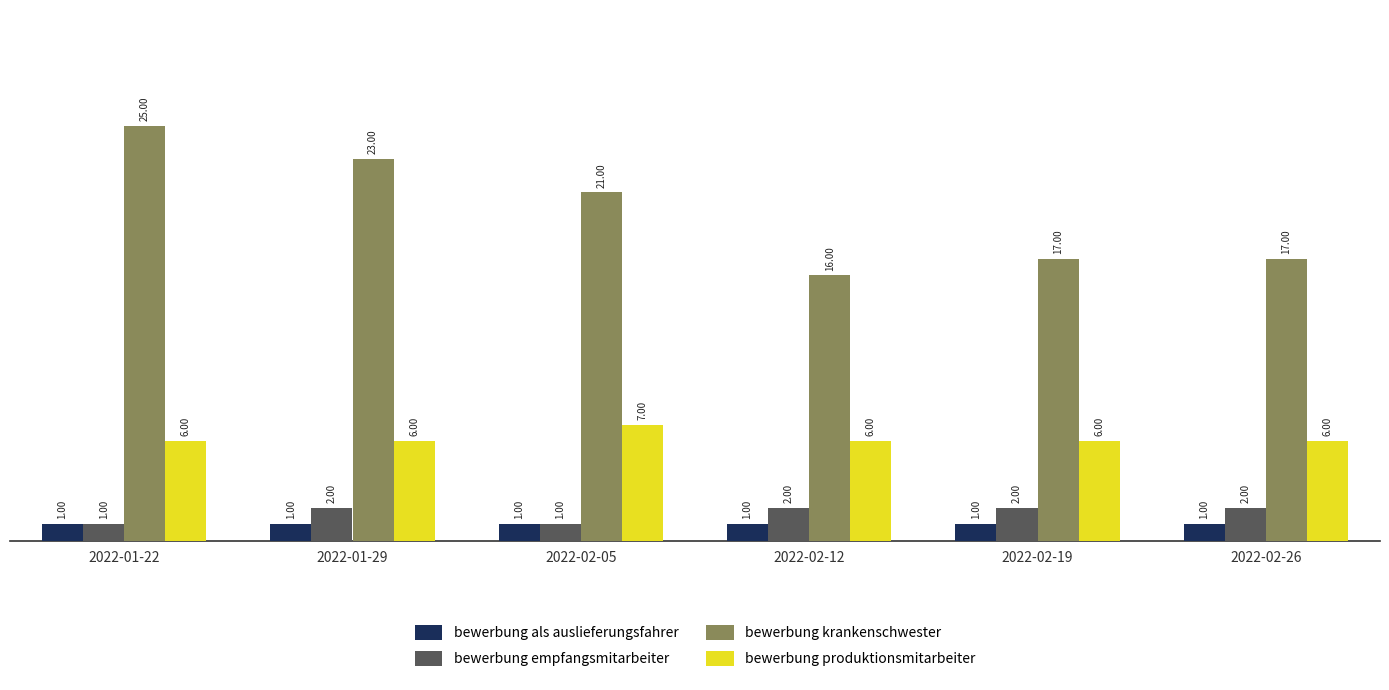

Read the bewerbung produktionsmitarbeiter value at 2022-02-26.

6